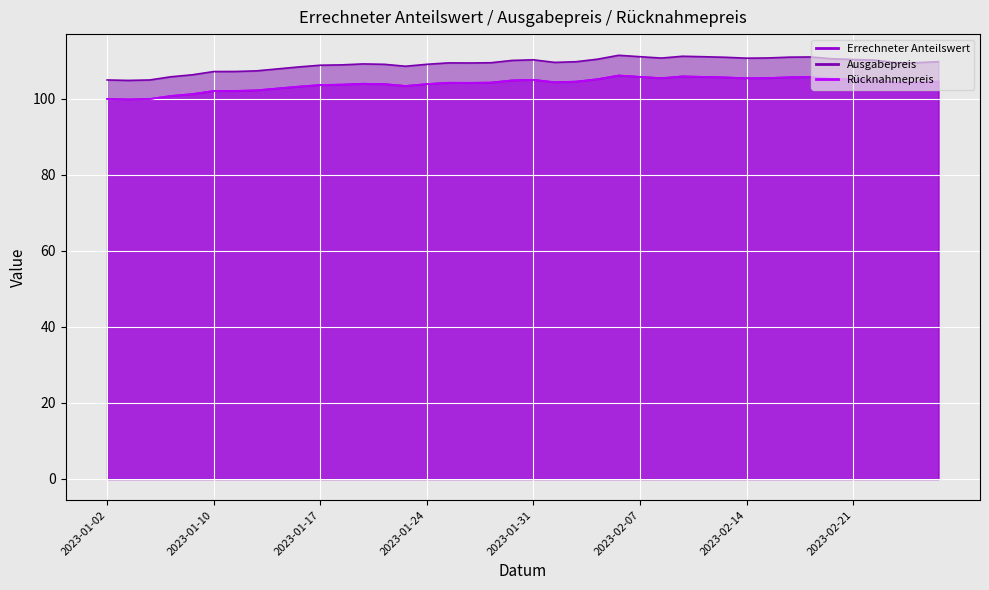

Between 2023-01-02 and 2023-01-13, which series saw the biggest shift?

Ausgabepreis